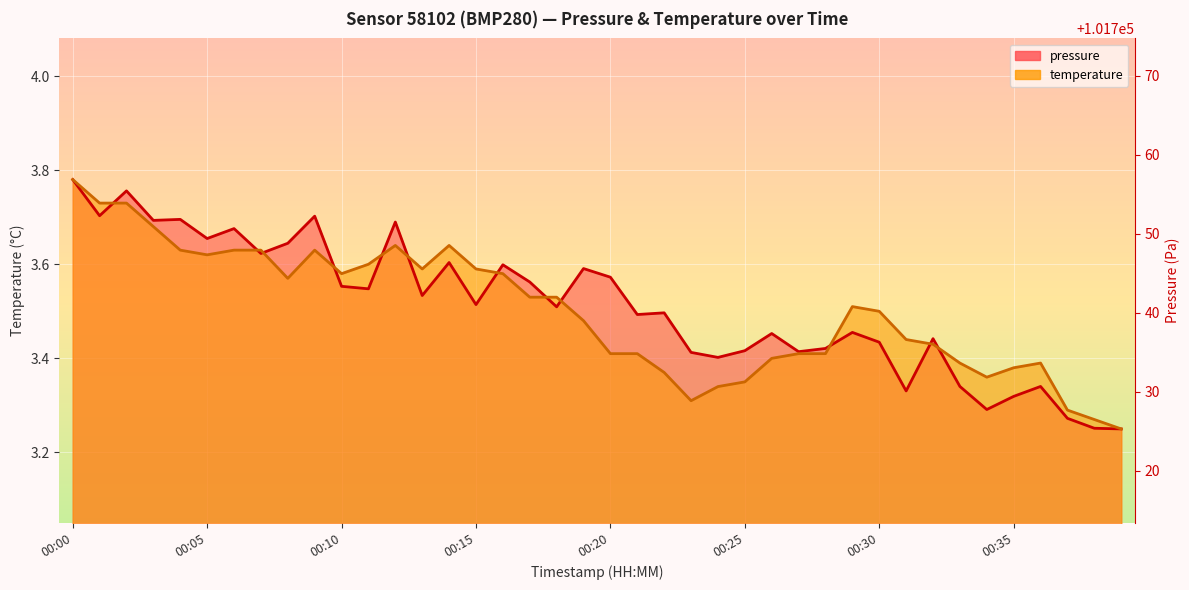

Count the number of data series in this chart.

2